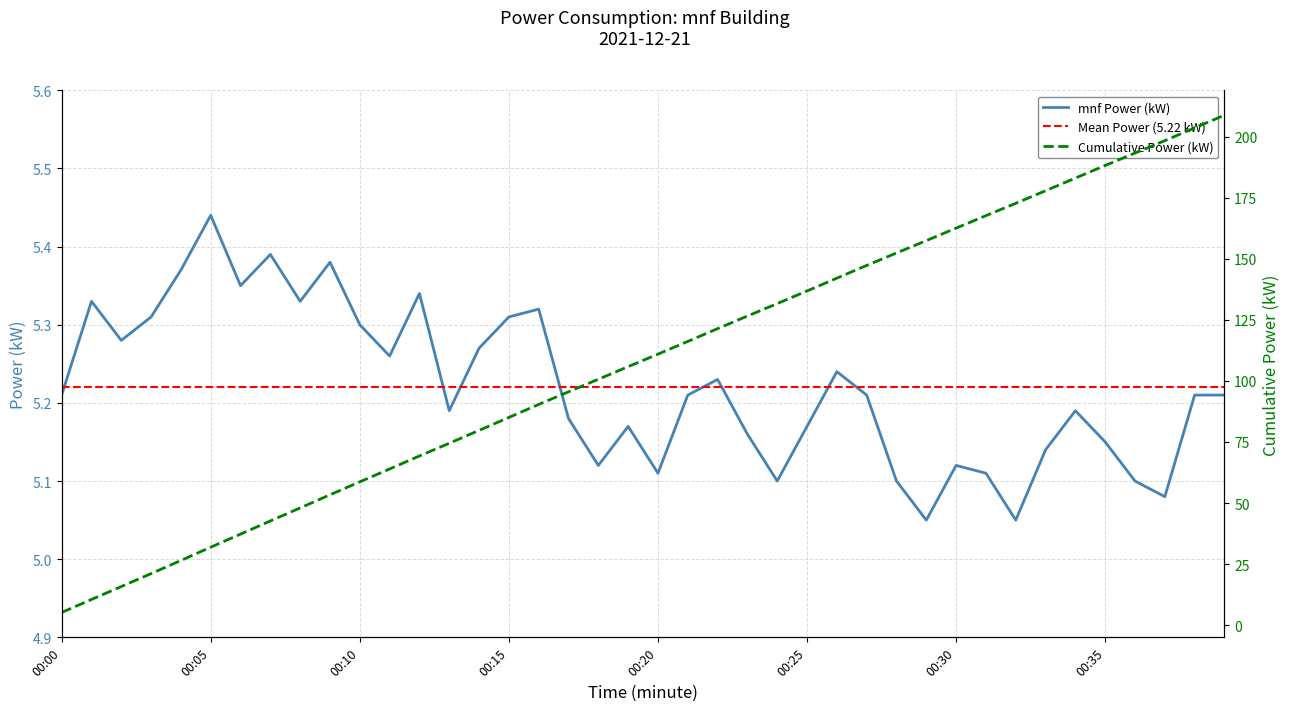

At which label does mnf Power (kW) reach its peak?

00:05